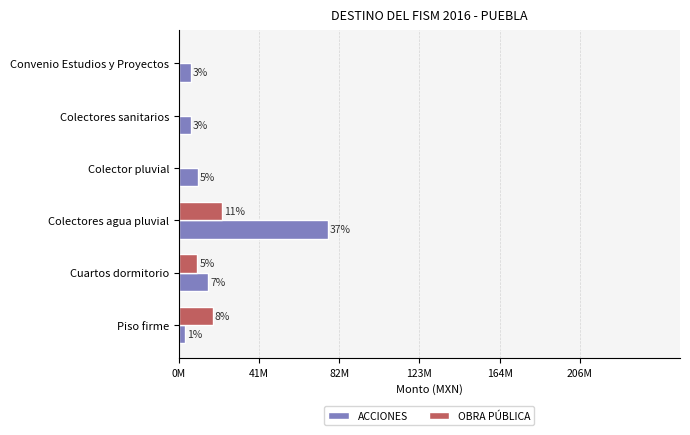

What are all the series names shown in the legend?

ACCIONES, OBRA PÚBLICA